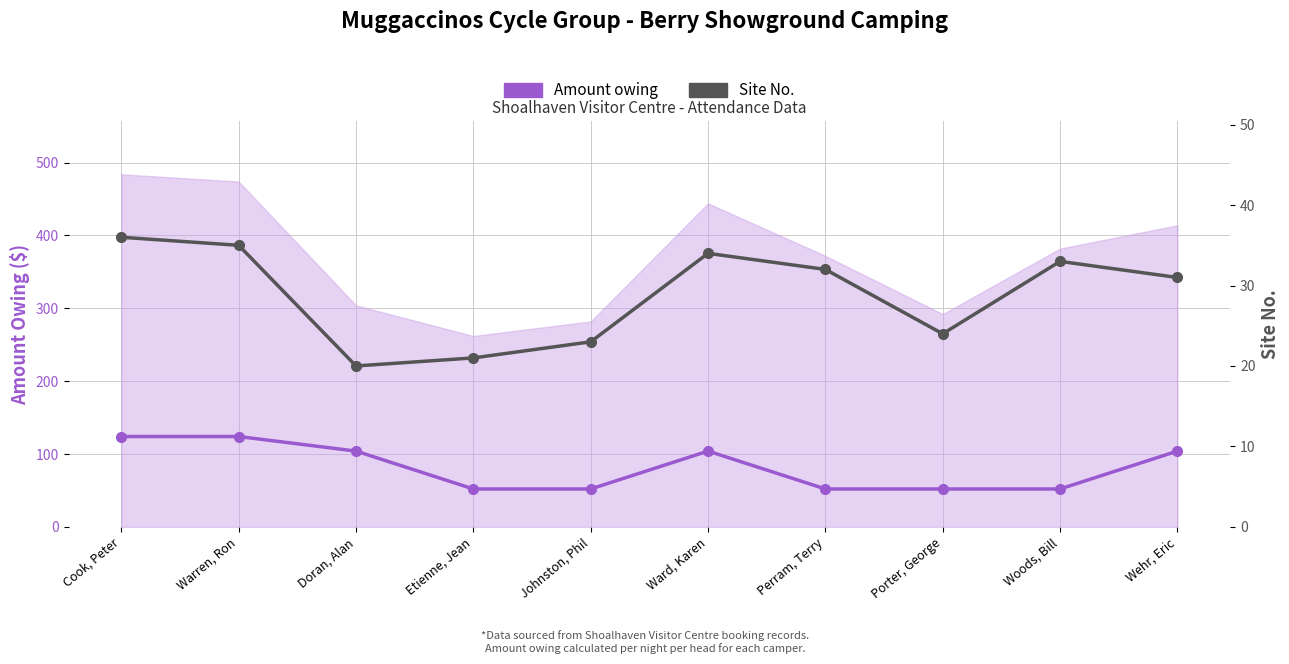

What is the label of the 8th point from the right?

Doran, Alan